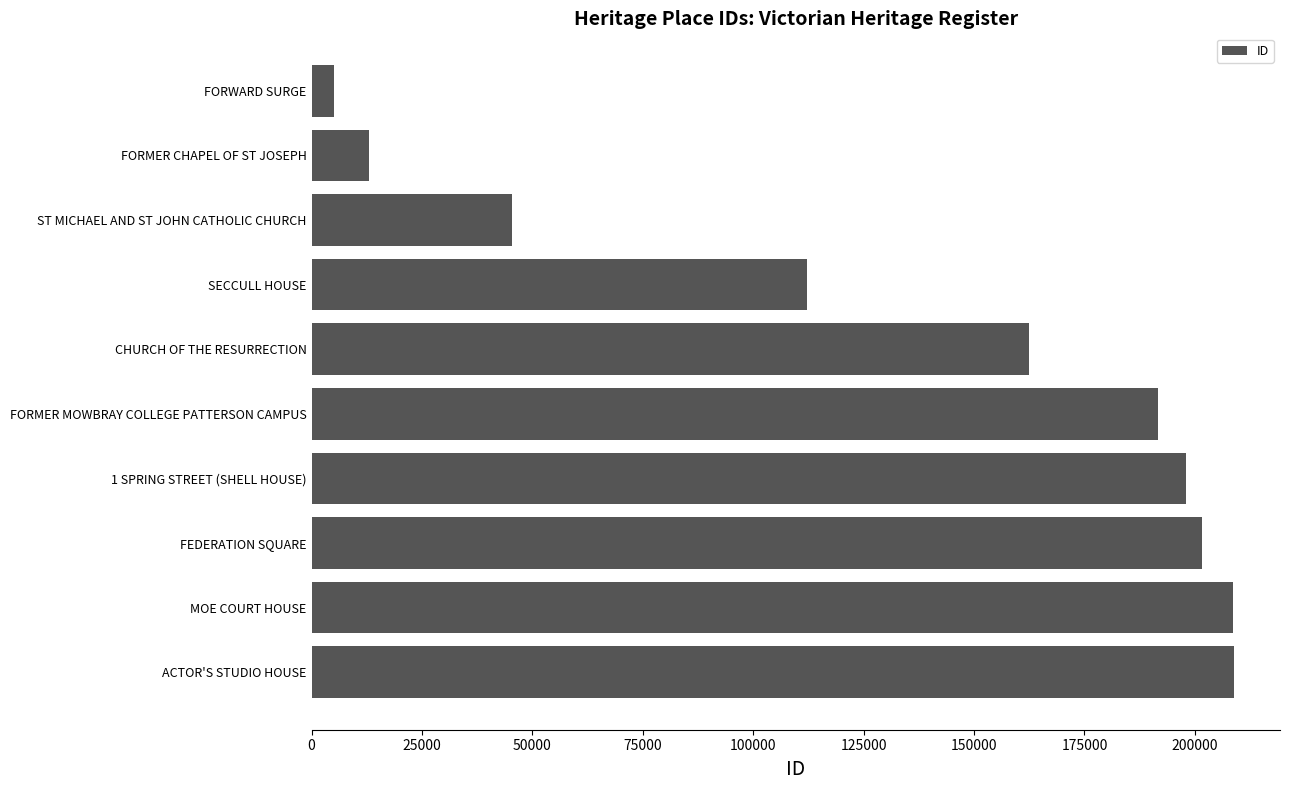

Which label corresponds to the smallest value in the chart?

FORWARD SURGE